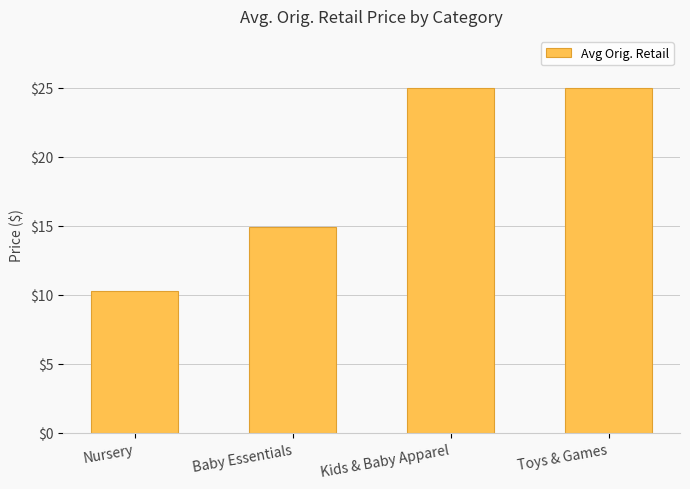

Reading left to right, what are all the values shown in this chart?

10.2	14.9	25.0	25.0